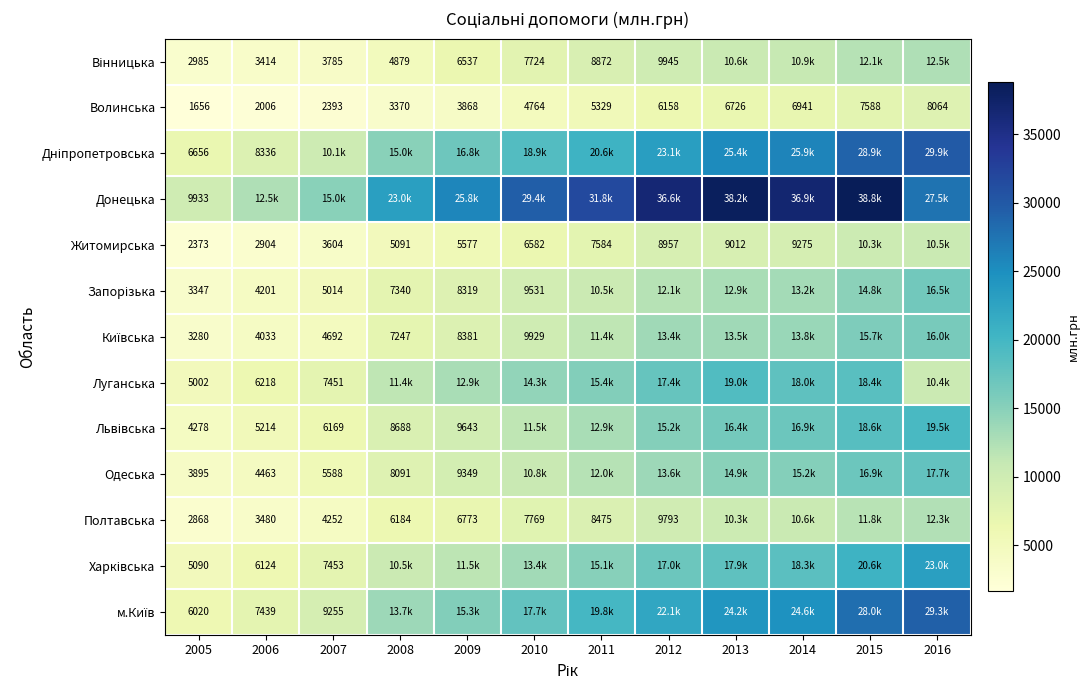

Where is Волинська nearest to the value 4860?

2010